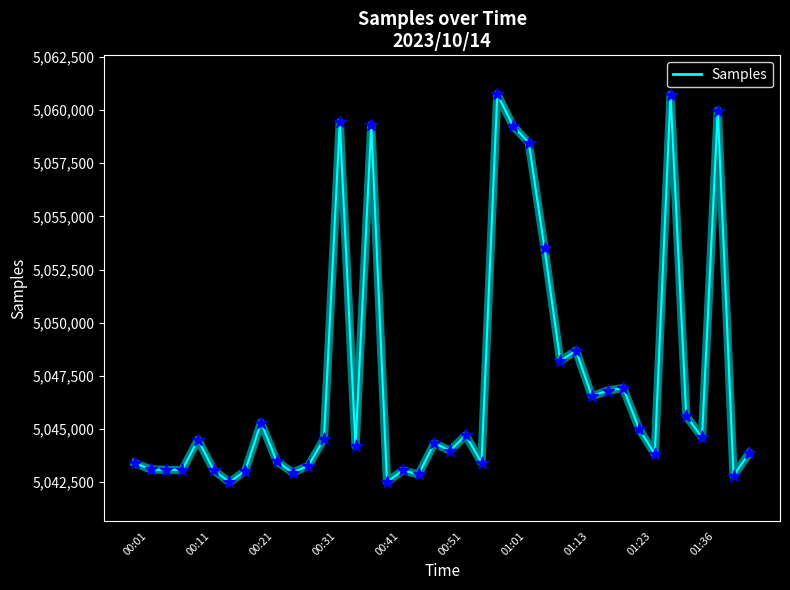

What is the smallest value displayed?

5042492